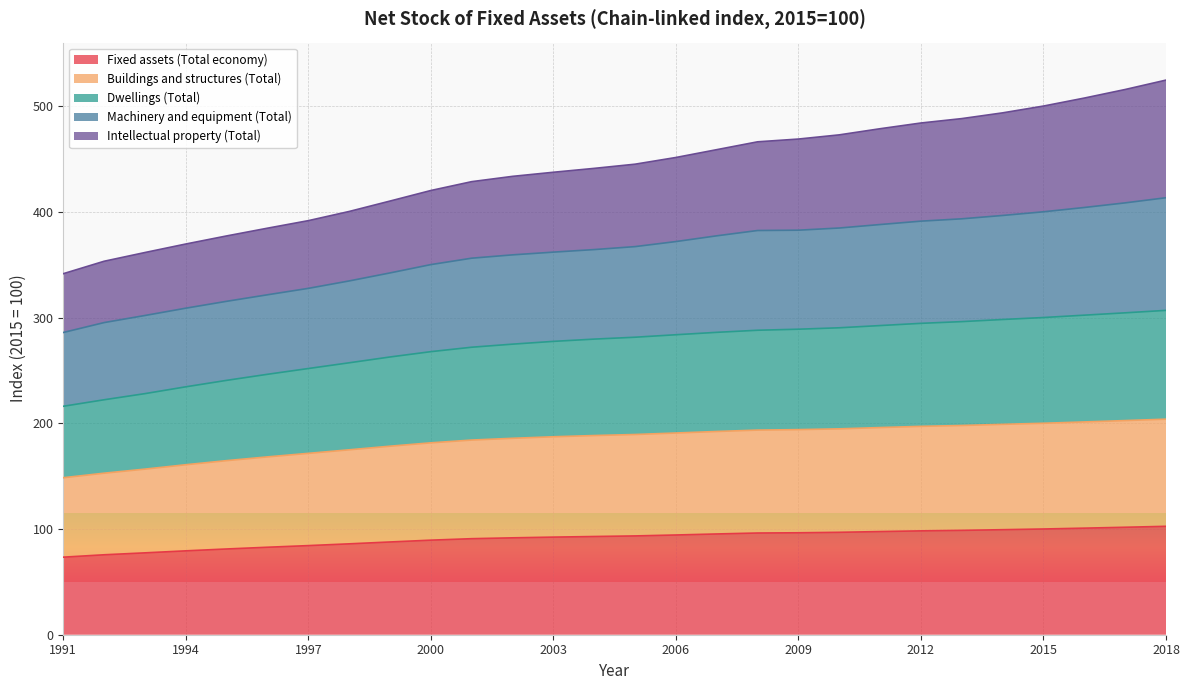

Is the value of Buildings and structures (Total) at 1992 greater than the value of Fixed assets (Total economy) at 2011?

Yes